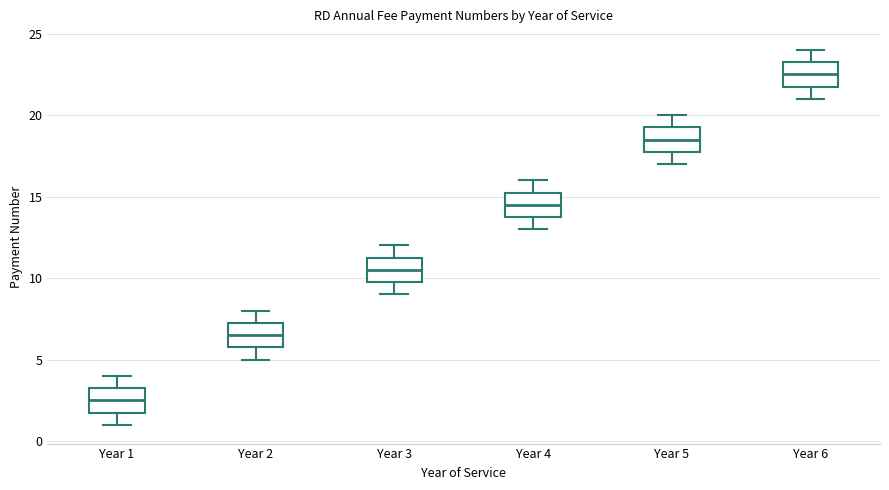

Where is the lower edge of the box for Year 4 on the y-axis? The values are not printed on the chart, so give them approximately, as read against the axis.

14.0